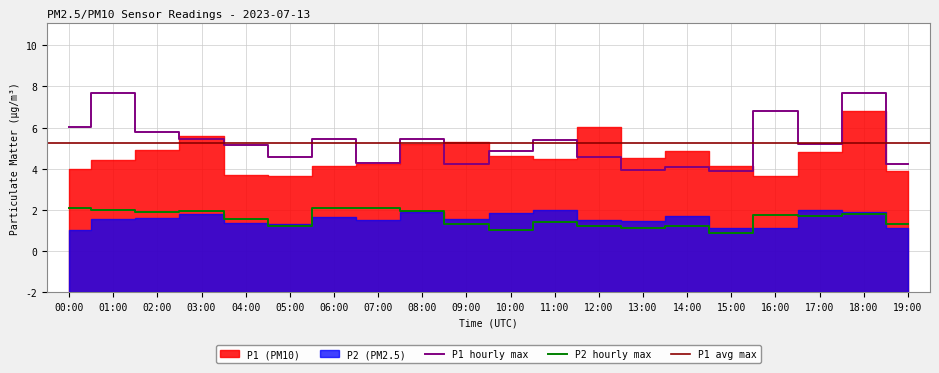

Read the P2_hourly_max value at 08:00.

4.0